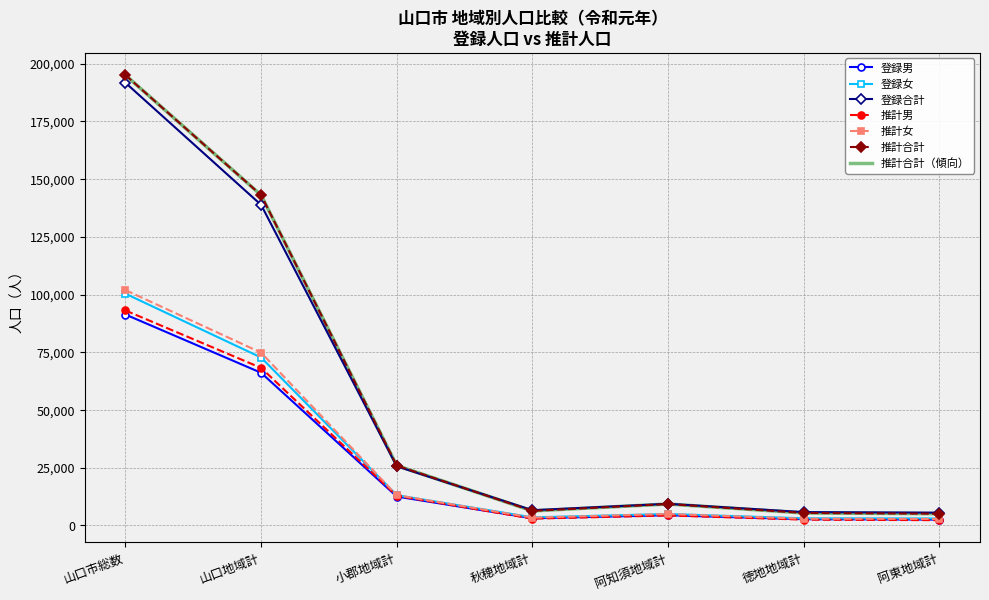

Between 阿知須地域計 and 阿東地域計, which series saw the biggest shift?

推計合計